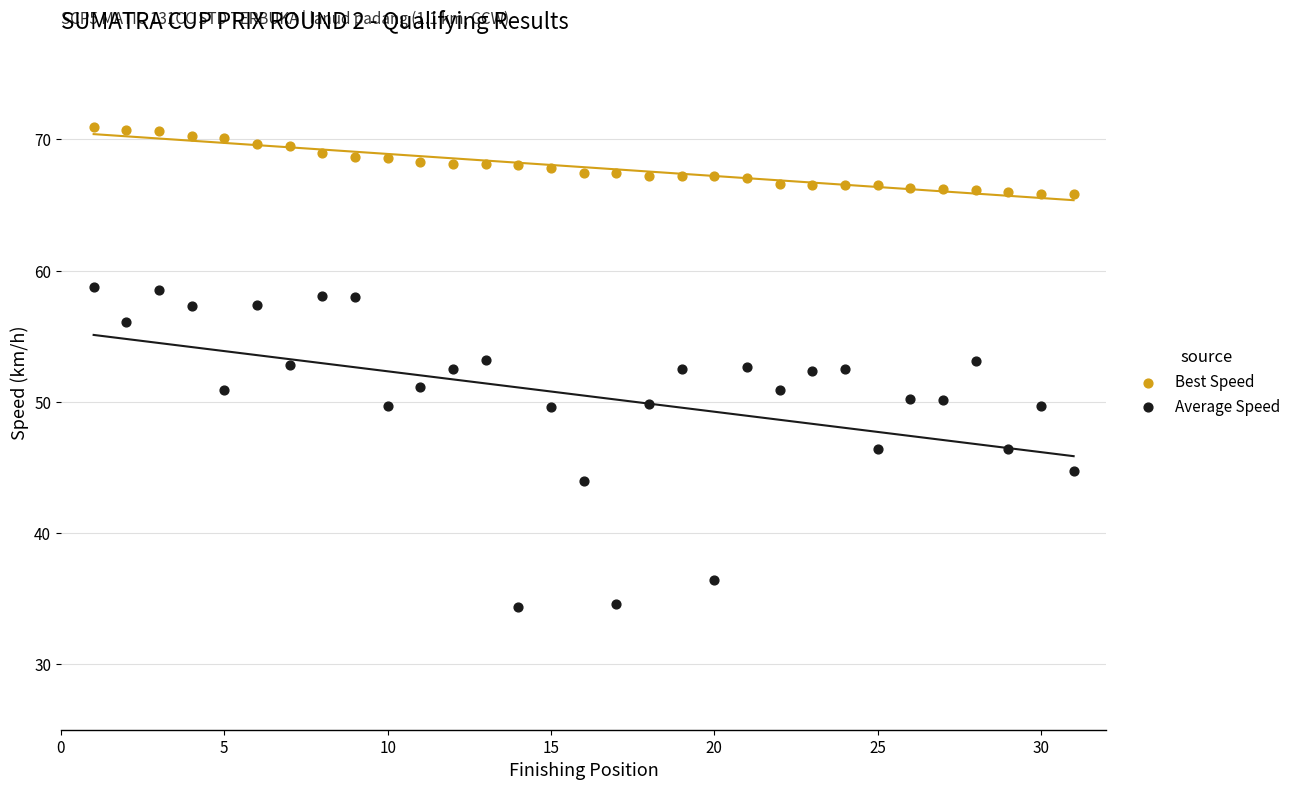

Which series reaches the maximum Y coordinate?

Best Speed